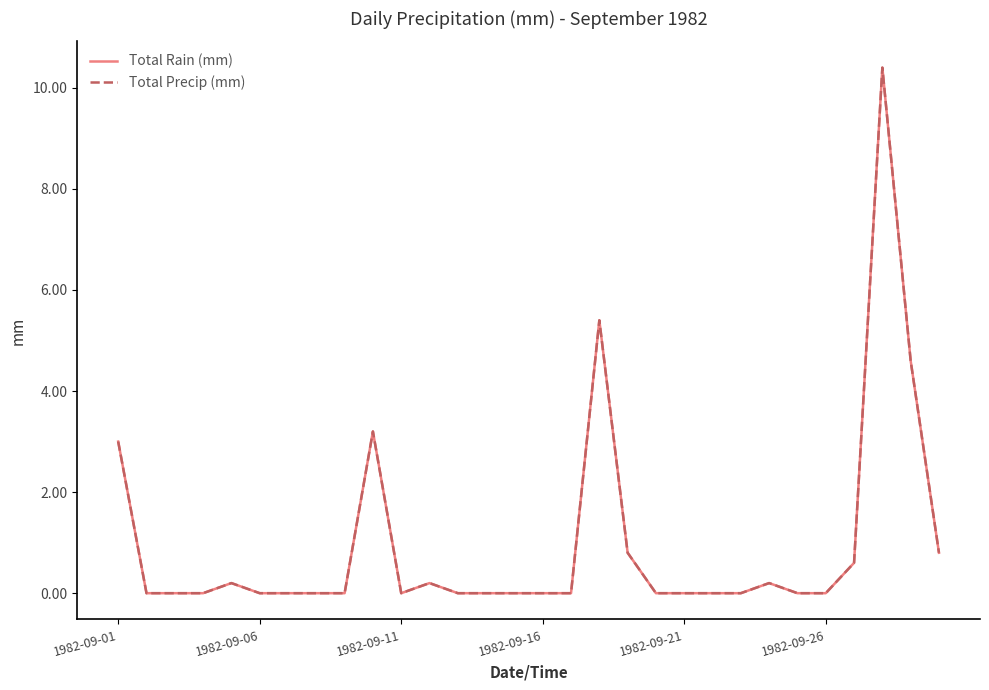

How many data points in Total Precip (mm) are above 0?

11